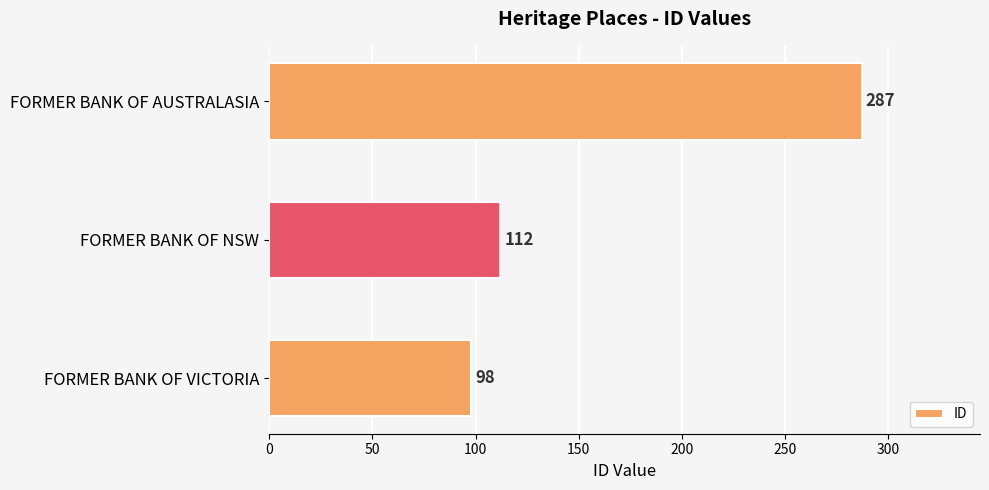

How many series are shown in this chart?

1